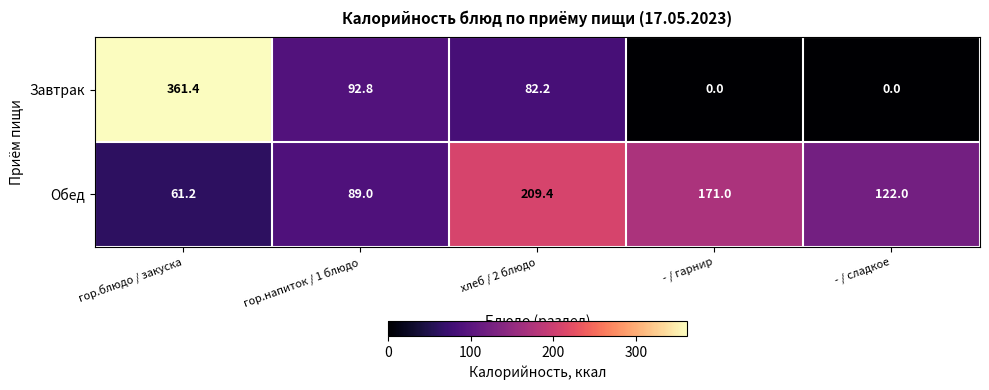

How many distinct data groups are displayed?

2